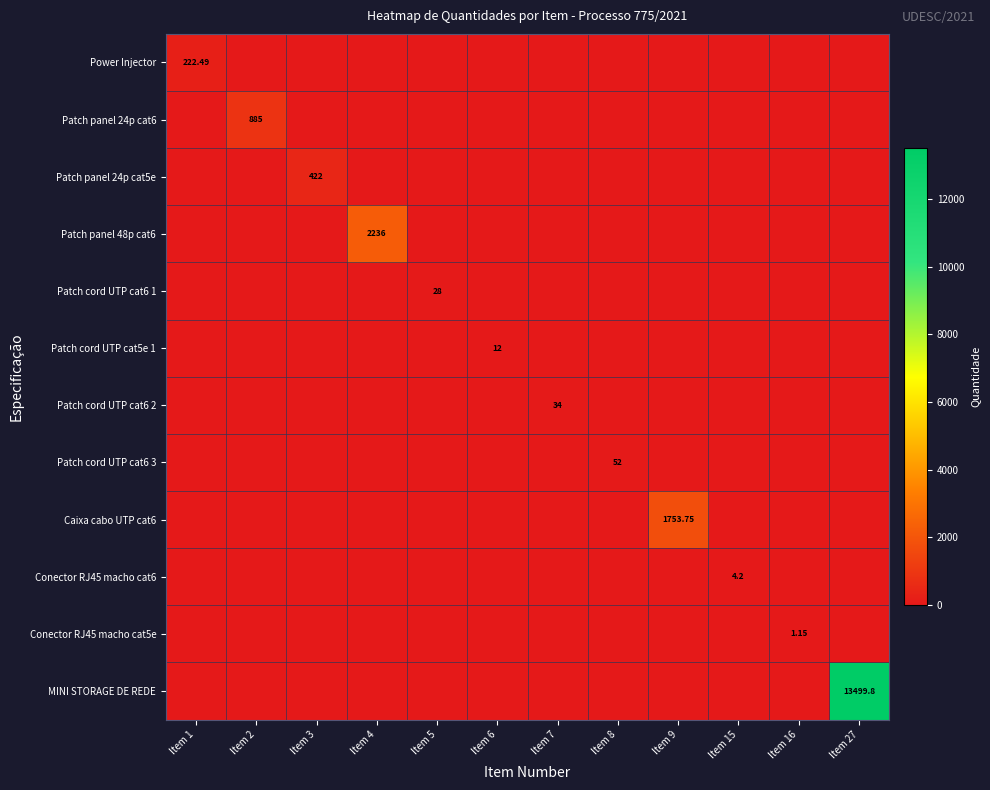

The Patch panel 24p cat6 series shows 0.0 at Item 6. True or false?

True